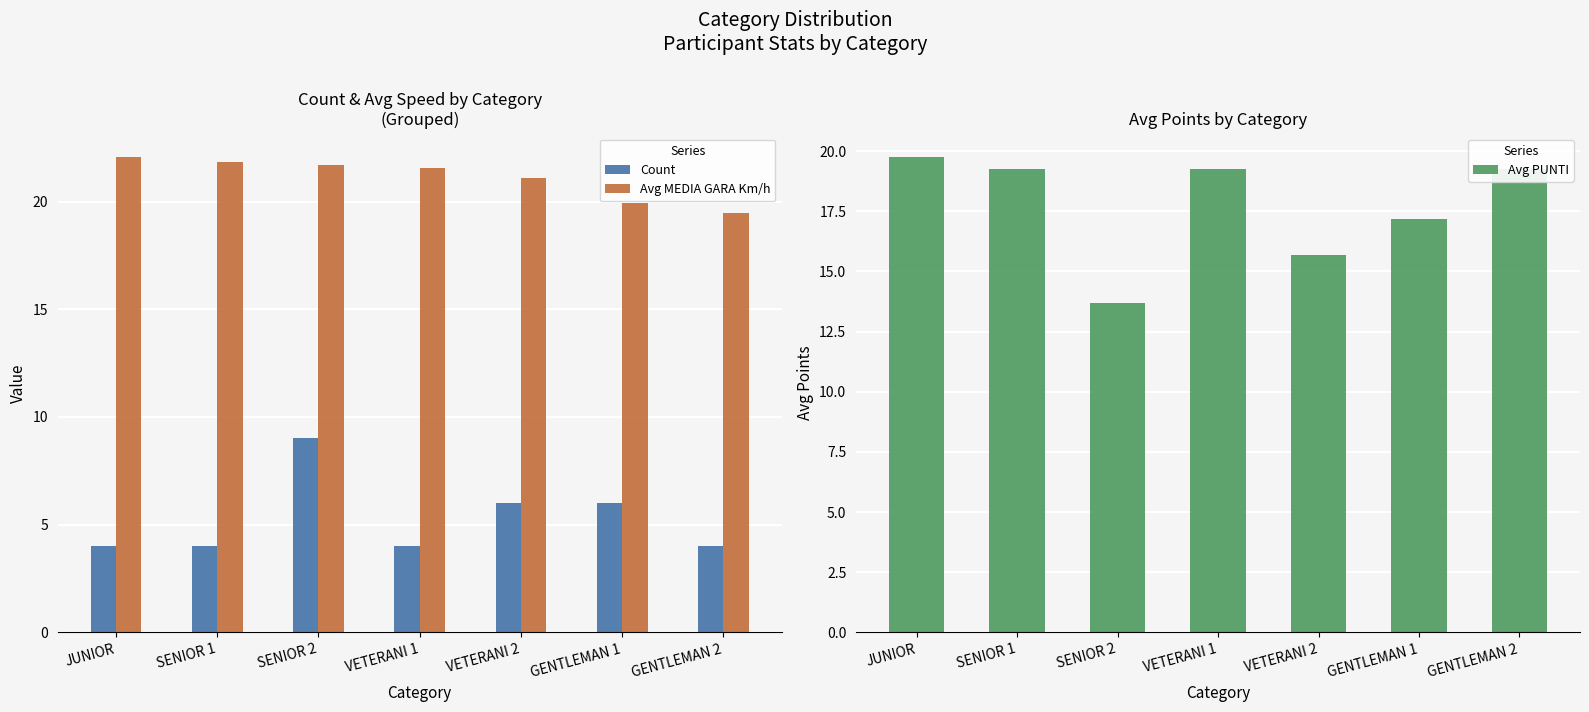

What is the sum of the Avg PUNTI values at GENTLEMAN 1 and SENIOR 1?

36.4